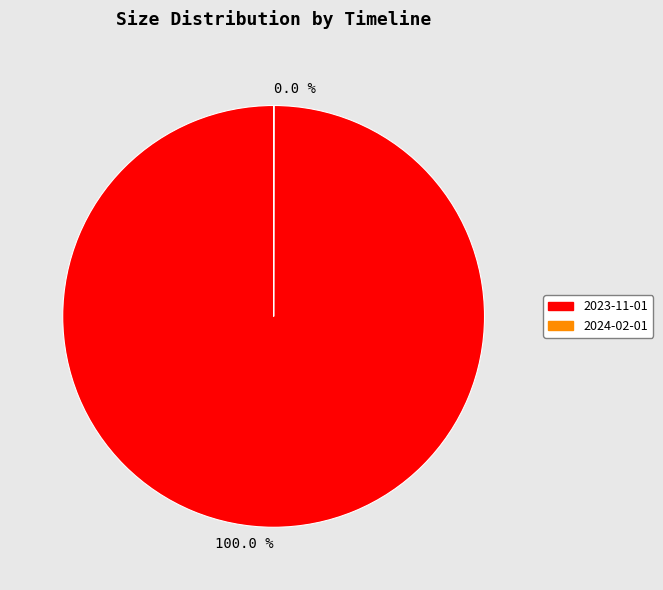

To the nearest percent, what is the difference between the largest and smallest slice percentages?

100%